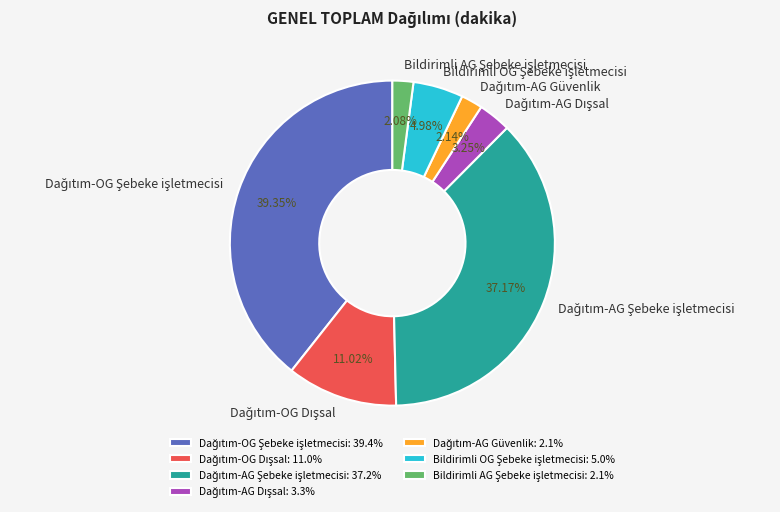

How many segments does this pie chart have?

7